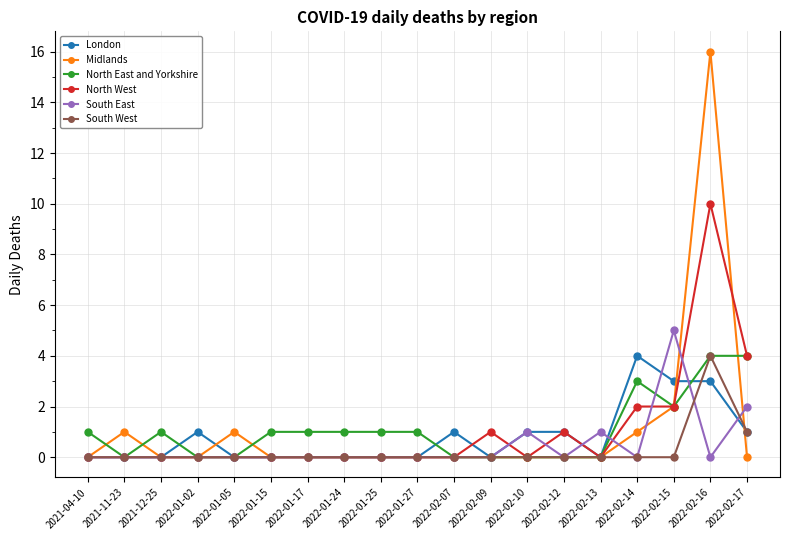

What is the label of the 1st point from the left?

2021-04-10